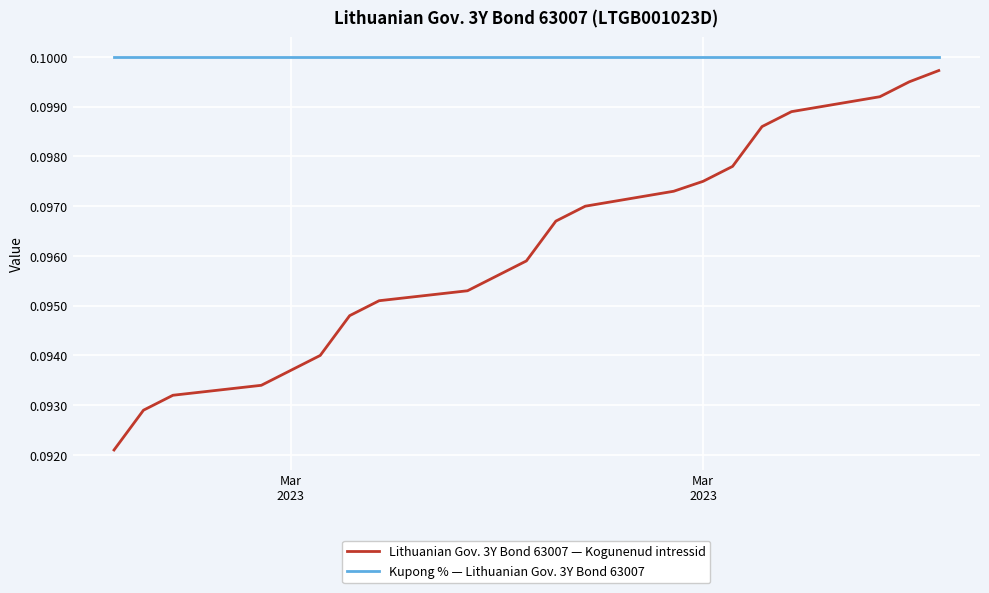

Which series has the largest total across all categories?

Kupong % — Lithuanian Gov. 3Y Bond 63007